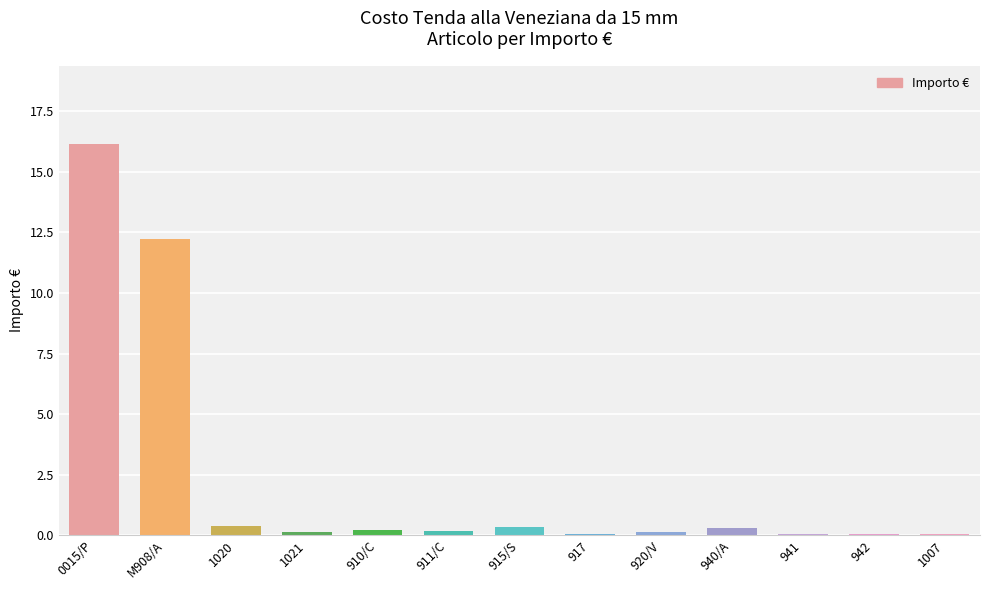

Is it true that the value at 910/C is 0.2?

True